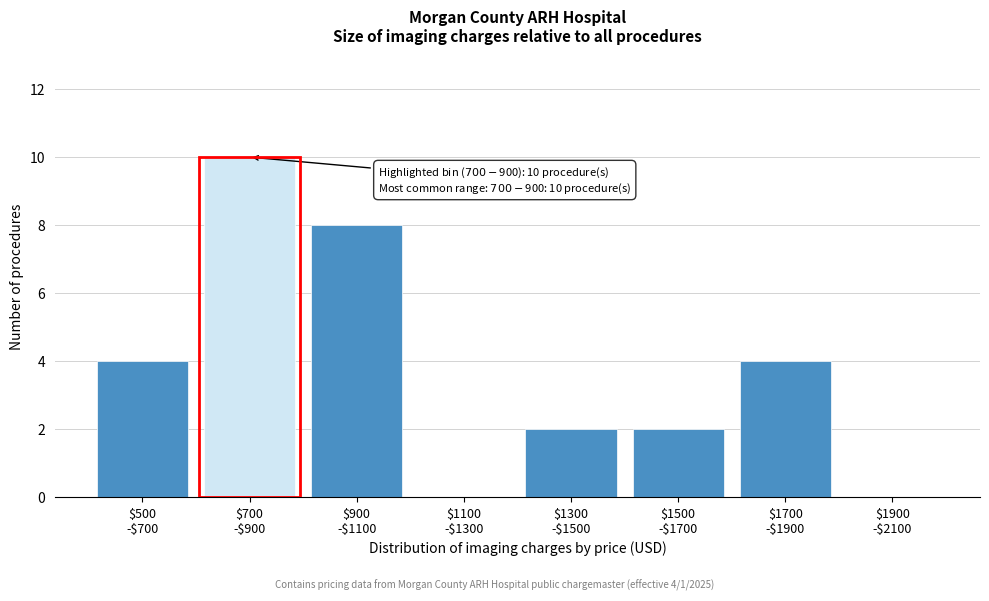

What is the maximum value shown in the chart?

10